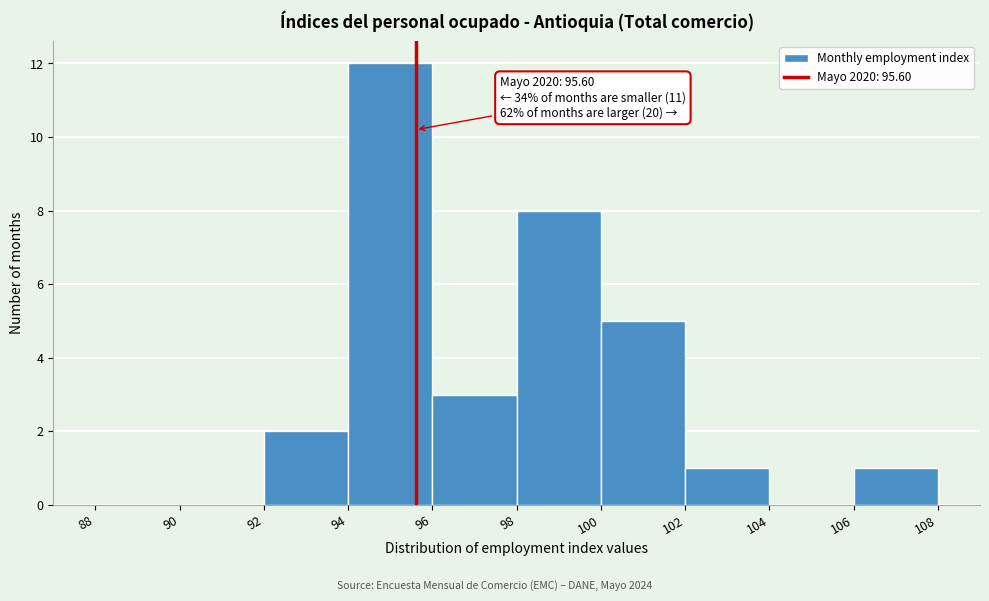

Over which range of the x-axis is the bar tallest?

94 to 96